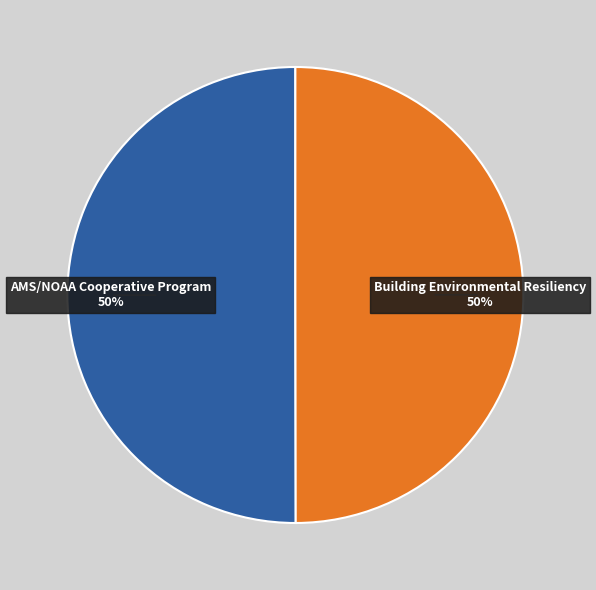

Combined, do Building Environmental Resiliency and AMS/NOAA Cooperative Program account for over 50%?

Yes